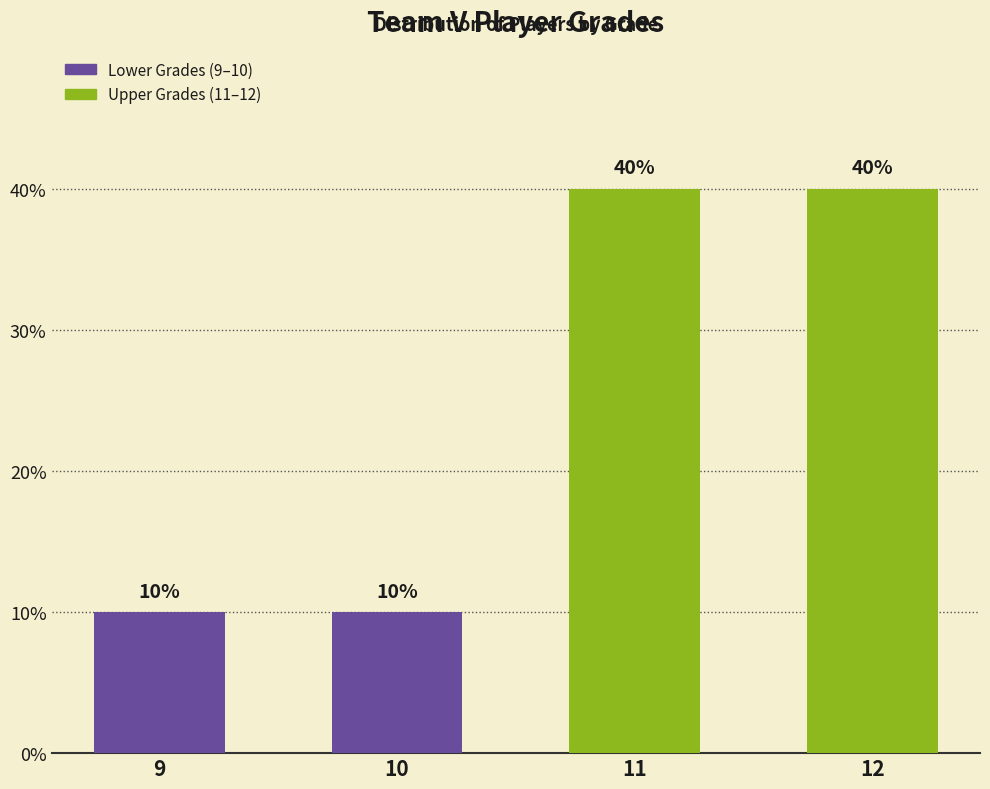

What is the change in value from 10 to 12?

+30